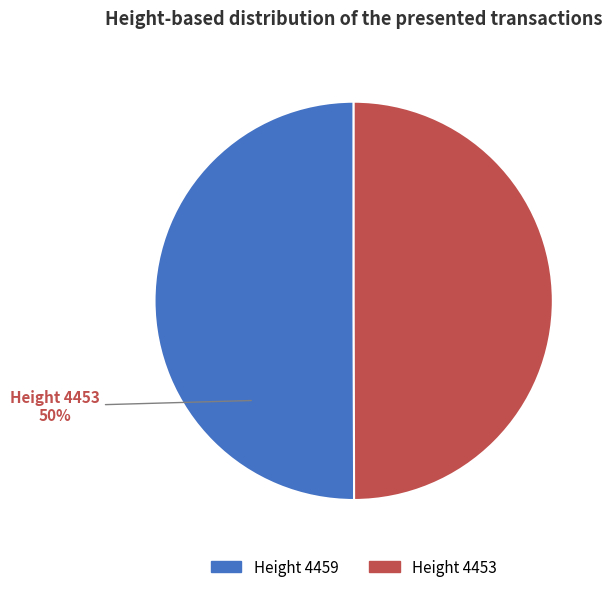

To the nearest percent, what is the average slice percentage?

50%